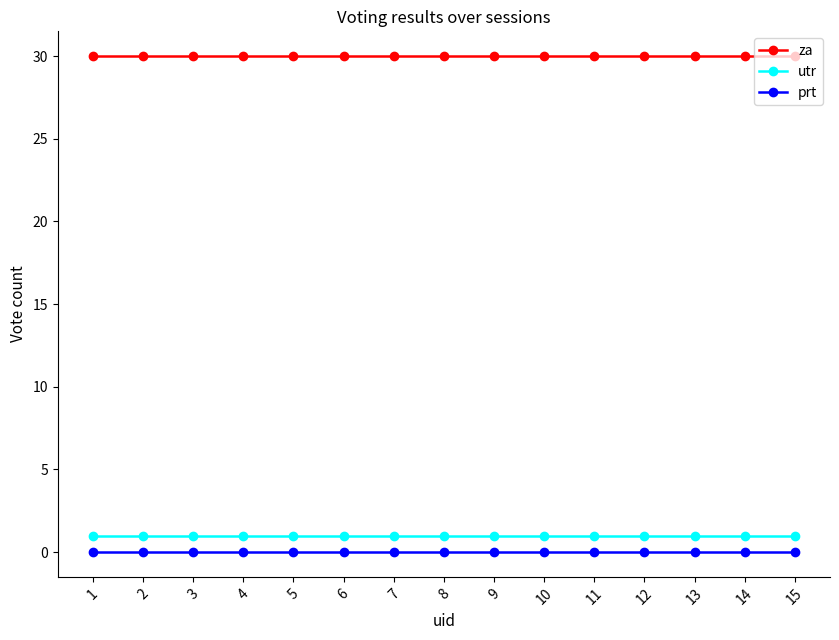

What is the spread (max minus min) of values at 3?

30